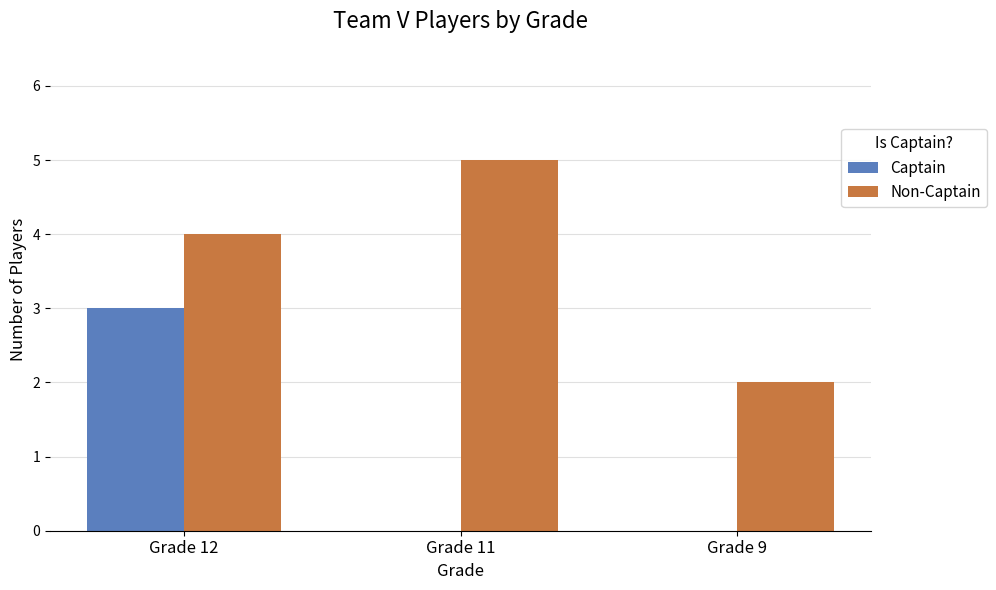

At which category does the chart reach its peak across all series?

Grade 11